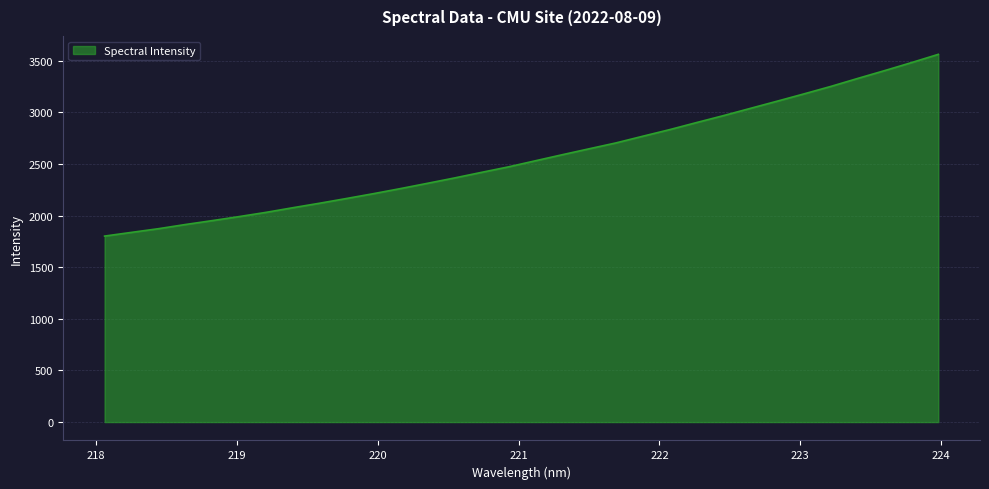

What is the difference between the maximum and minimum values?

1760.1